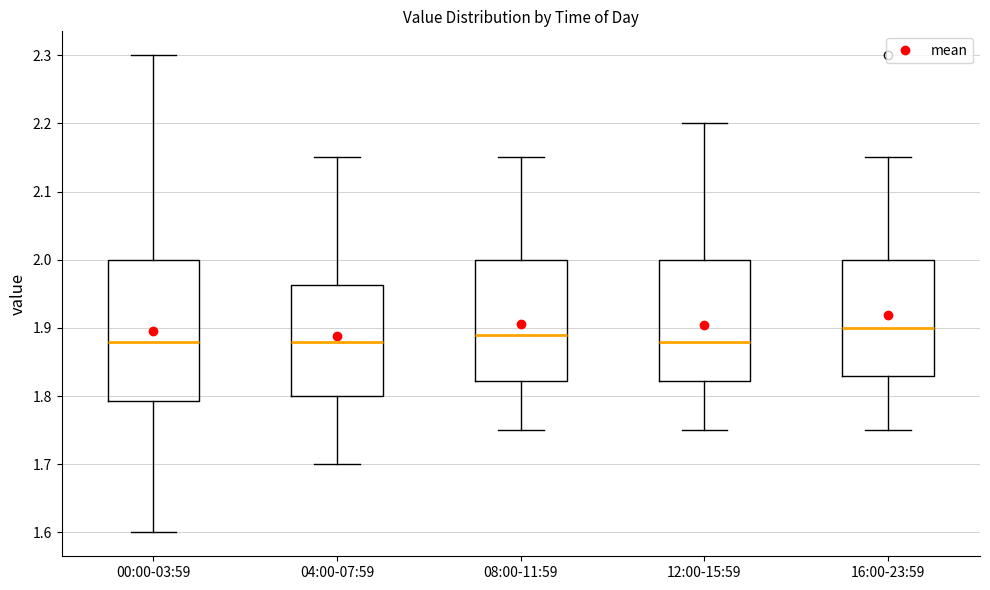

Where is the upper edge of the box for 04:00-07:59 on the y-axis? The values are not printed on the chart, so give them approximately, as read against the axis.

1.96